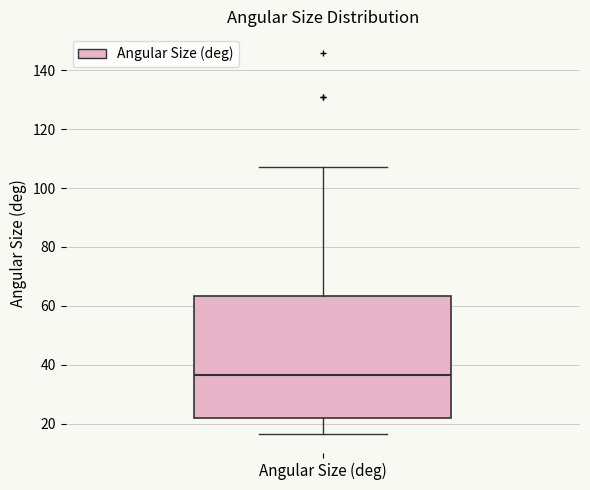

Read this box plot against the y-axis: the position of the median line, the range covered by the box, and the ends of both whiskers. The values are not printed on the chart, so give them approximately, as read against the axis.

median 36, box 22 to 64, whiskers 16 to 108